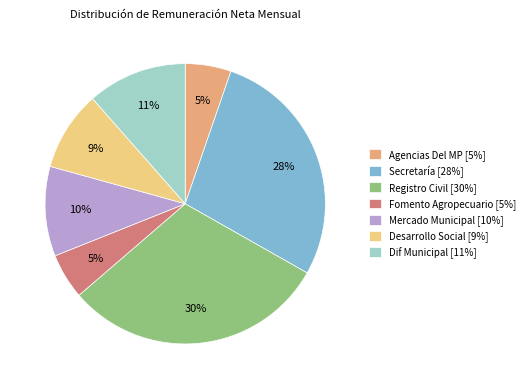

Does any single category account for the majority?

No